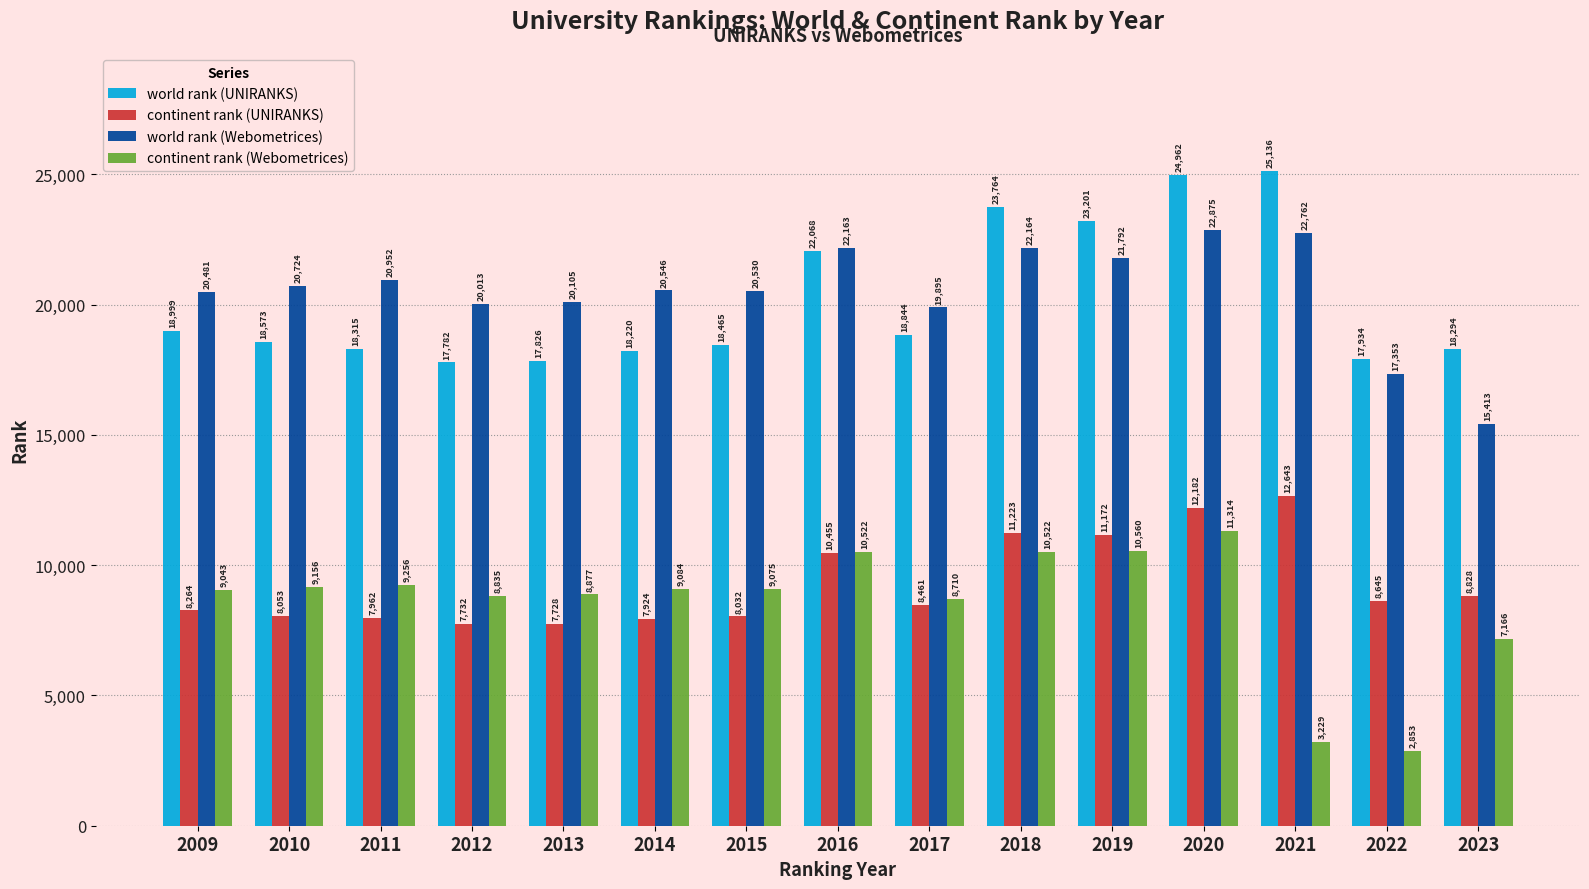

What is the sum of the world rank (UNIRANKS) values at 2019 and 2014?

41421